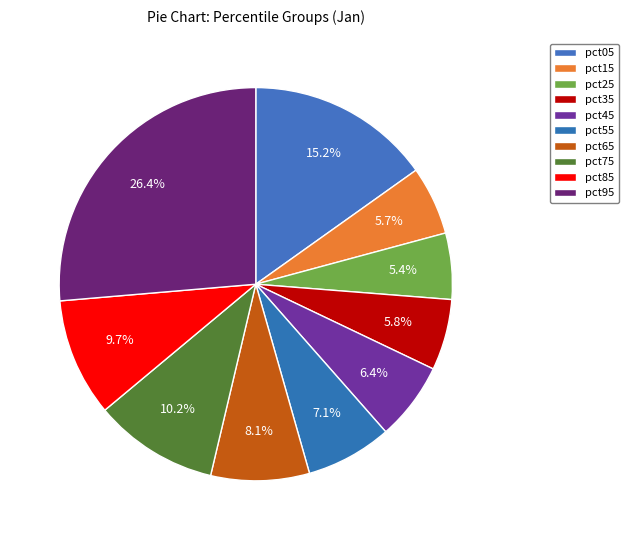

How many slices are in this pie chart?

10